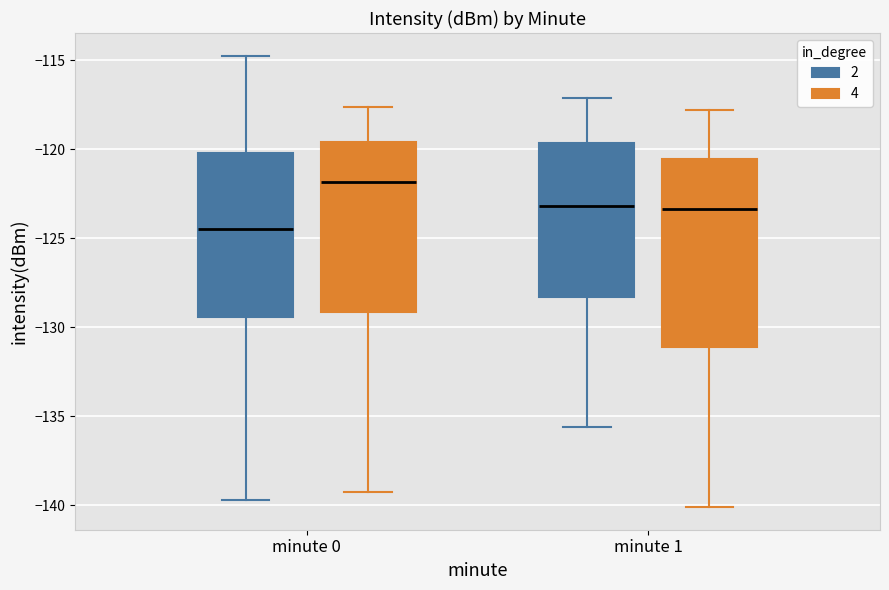

Reading left to right, read every box against the y-axis: the position of its median line, the range the box covers, and the ends of its whiskers. The values are not printed on the chart, so give them approximately, as read against the axis.

minute 0 (2): median -124.5, box -129.5 to -120.0, whiskers -139.5 to -114.5
minute 0 (4): median -122.0, box -129.0 to -119.5, whiskers -139.0 to -117.5
minute 1 (2): median -123.0, box -128.5 to -119.5, whiskers -135.5 to -117.0
minute 1 (4): median -123.5, box -131.0 to -120.5, whiskers -140.0 to -118.0